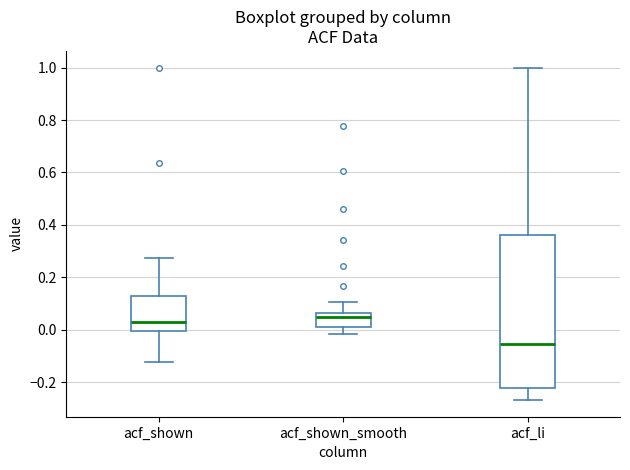

Reading left to right, transcribe this box plot: for each box, give where its median line is, the range the box spans, and where its two whiskers end, as read against the y-axis. The values are not printed on the chart, so give them approximately, as read against the axis.

acf_shown: median 0.02, box 0.00 to 0.14, whiskers -0.12 to 0.28
acf_shown_smooth: median 0.04, box 0.02 to 0.06, whiskers -0.02 to 0.10
acf_li: median -0.06, box -0.22 to 0.36, whiskers -0.26 to 1.00